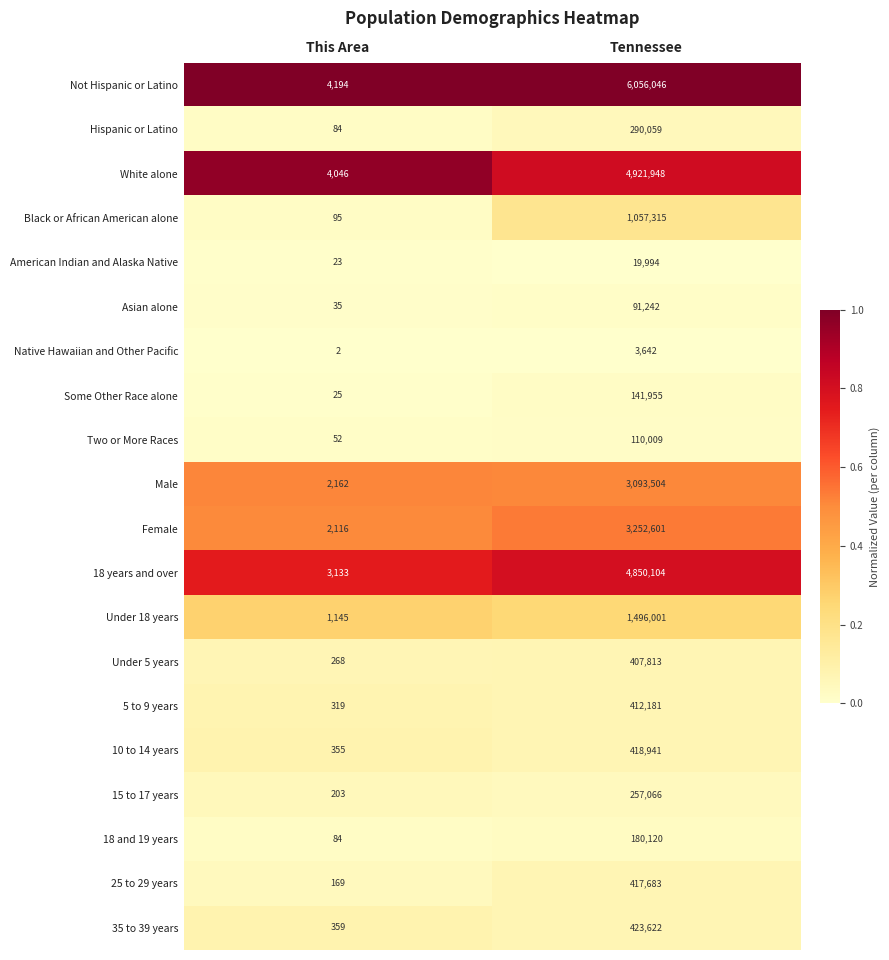

Is the value of Native Hawaiian and Other Pacific at This Area greater than the value of 25 to 29 years at This Area?

No